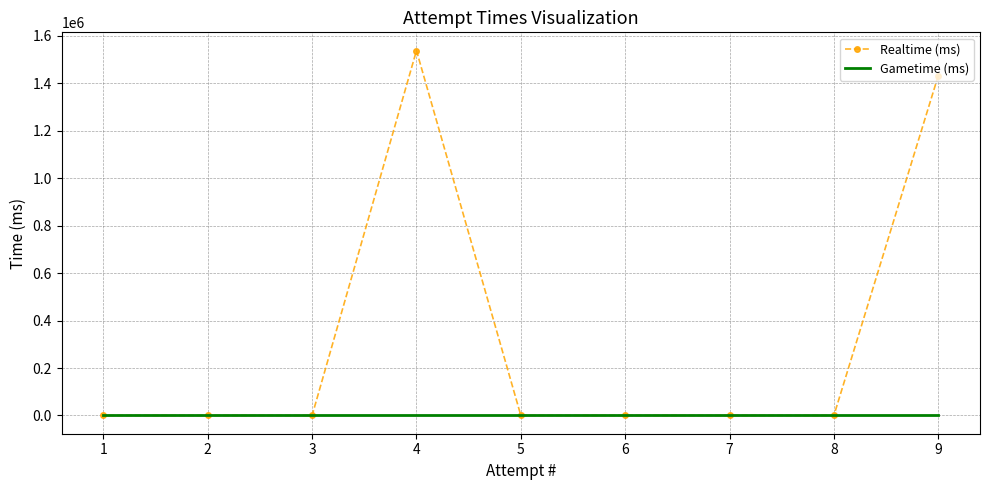

At 2, list the series in order from smallest to largest.

Realtime (ms), Gametime (ms)